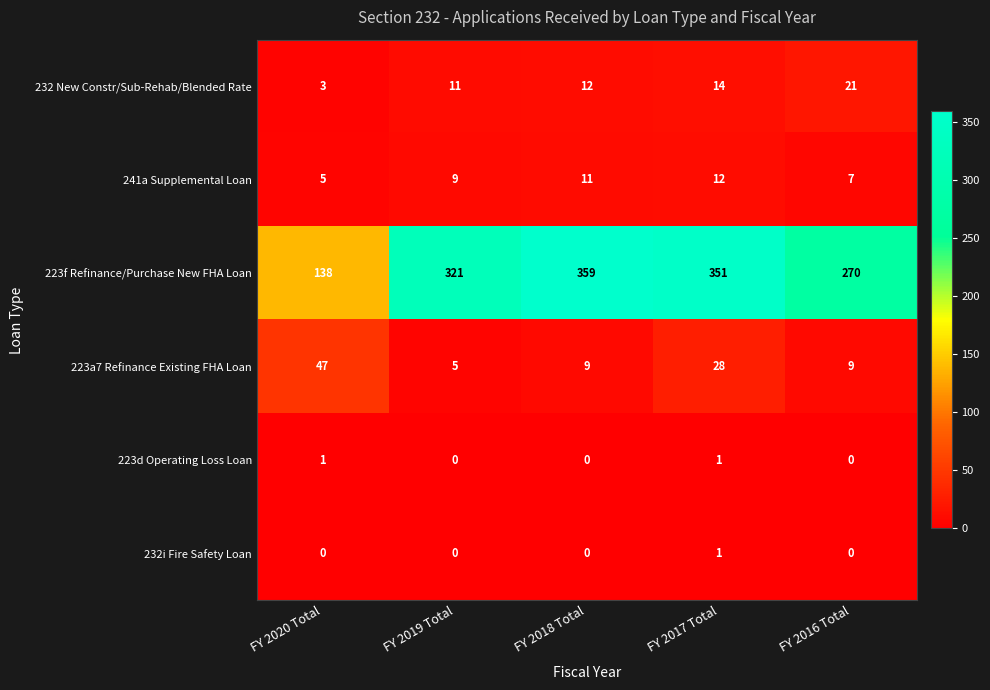

At which label does 223a7 Refinance Existing FHA Loan first exceed 9?

FY 2020 Total